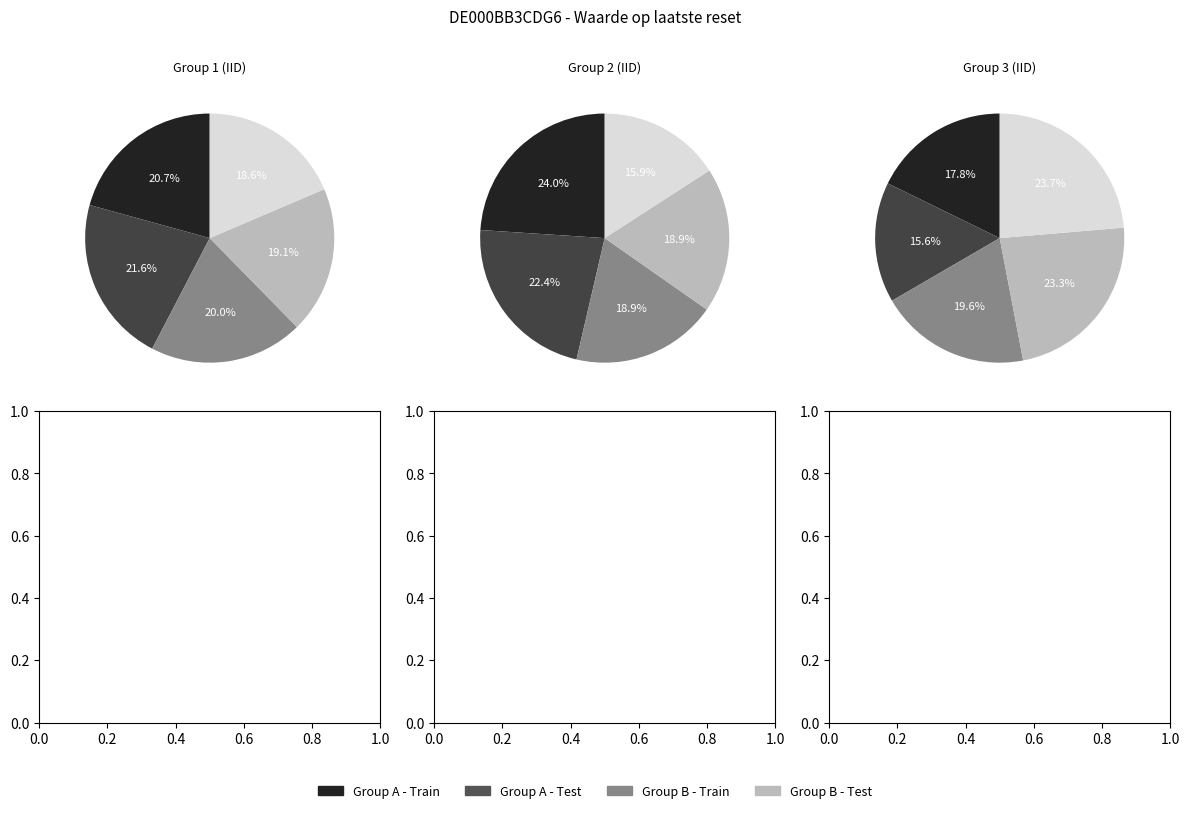

Is it true that 2025-04-02 is 18% of the pie?

False